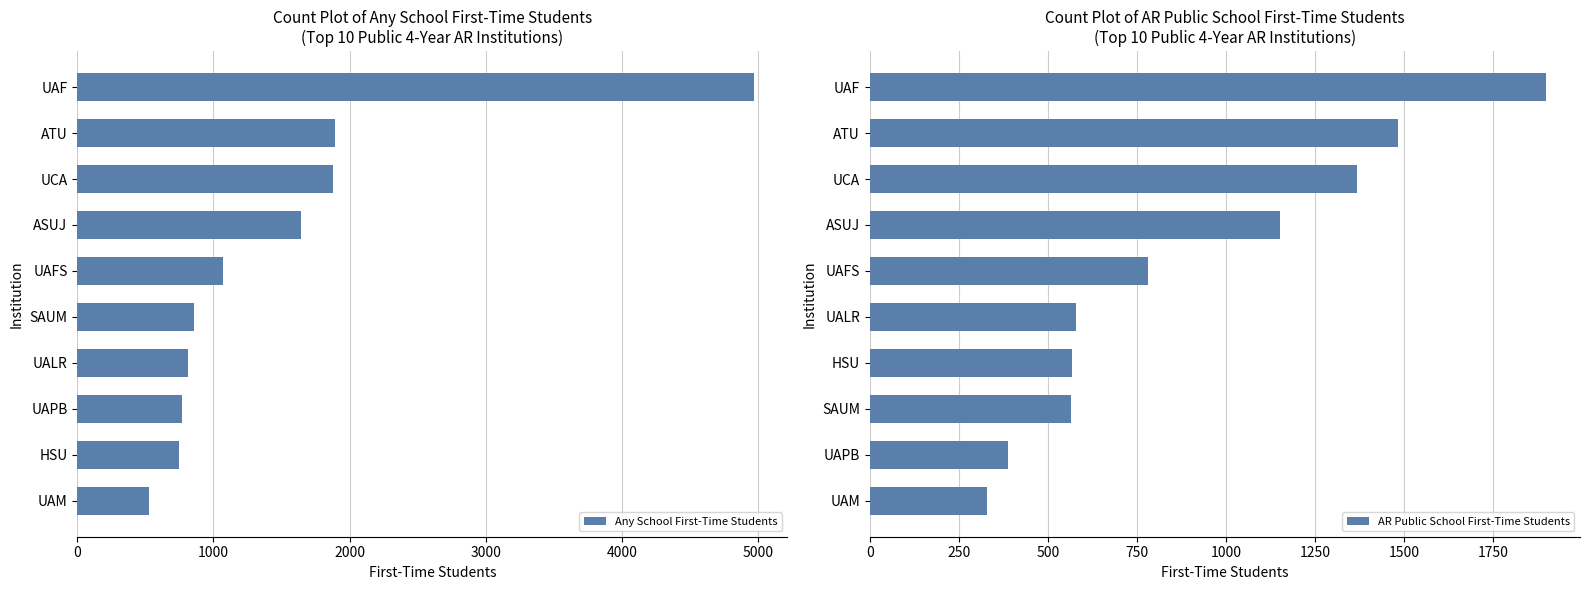

List the series in order of their peak value, lowest first.

AR Public School First-Time Students, Any School First-Time Students